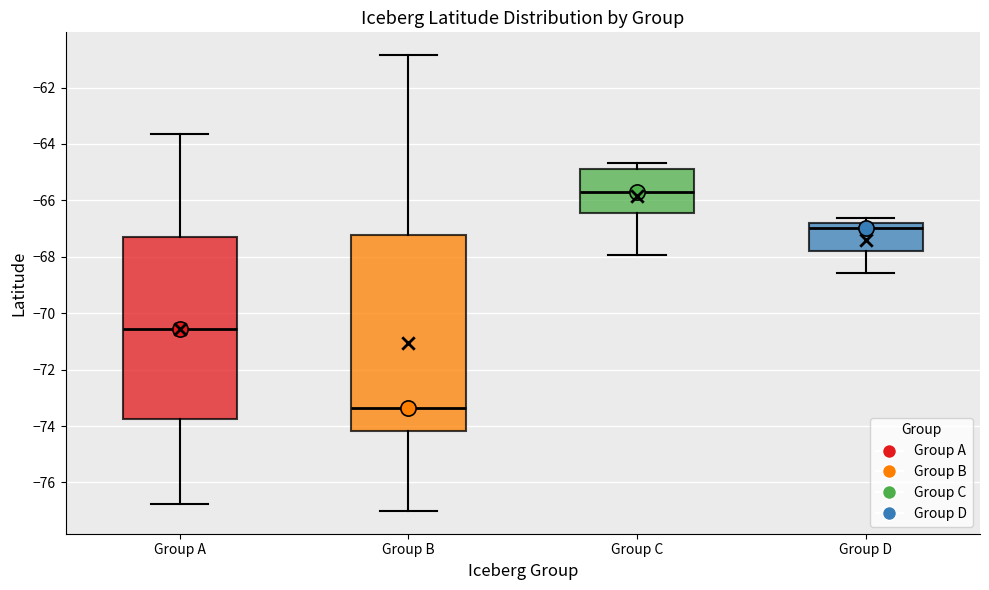

Where is the lower edge of the box for Group B on the y-axis? The values are not printed on the chart, so give them approximately, as read against the axis.

-74.2